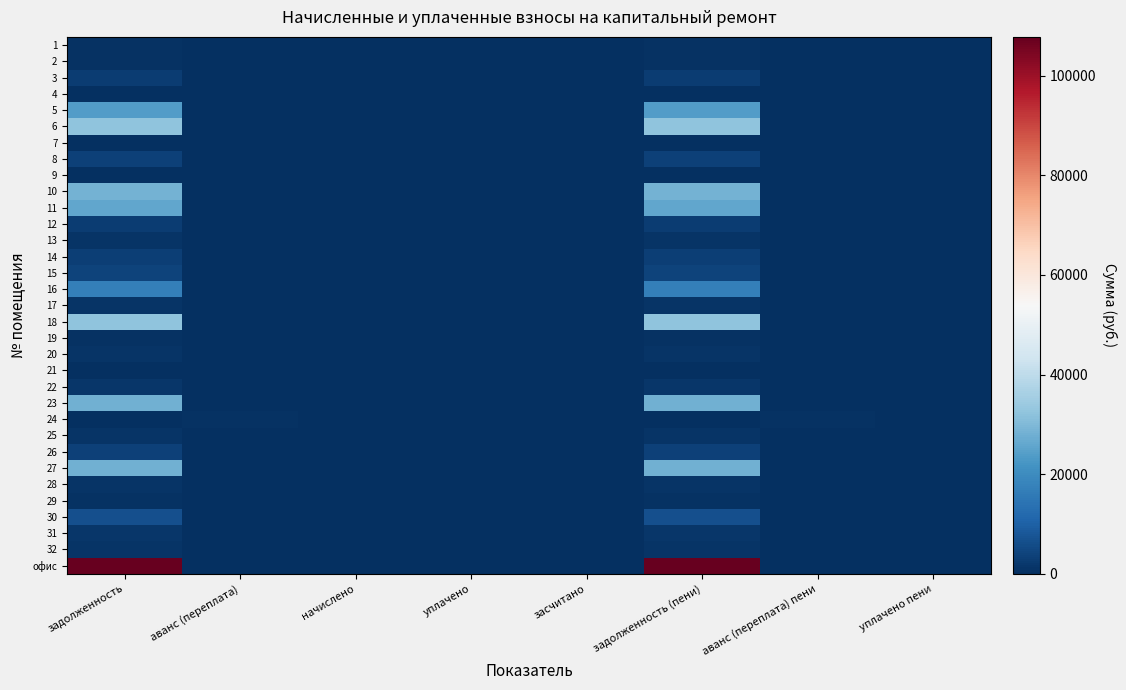

Reading left to right, extract all data points from this chart.

1: задолженность=591.5	аванс (переплата)=0.0	начислено=0.0	уплачено=0.0	засчитано=0.0	задолженность (пени)=591.5	аванс (переплата) пени=0.0	уплачено пени=0.0
2: задолженность=801.5	аванс (переплата)=0.0	начислено=0.0	уплачено=0.0	засчитано=0.0	задолженность (пени)=801.5	аванс (переплата) пени=0.0	уплачено пени=0.0
3: задолженность=2834.0	аванс (переплата)=0.0	начислено=0.0	уплачено=0.0	засчитано=0.0	задолженность (пени)=2834.0	аванс (переплата) пени=0.0	уплачено пени=0.0
4: задолженность=45.0	аванс (переплата)=0.0	начислено=0.0	уплачено=0.0	засчитано=0.0	задолженность (пени)=45.0	аванс (переплата) пени=0.0	уплачено пени=0.0
5: задолженность=23775.1	аванс (переплата)=0.0	начислено=0.0	уплачено=0.0	засчитано=0.0	задолженность (пени)=23775.1	аванс (переплата) пени=0.0	уплачено пени=0.0
6: задолженность=32030.9	аванс (переплата)=0.0	начислено=0.0	уплачено=0.0	засчитано=0.0	задолженность (пени)=32030.9	аванс (переплата) пени=0.0	уплачено пени=0.0
7: задолженность=2.0	аванс (переплата)=0.0	начислено=0.0	уплачено=0.0	засчитано=0.0	задолженность (пени)=2.0	аванс (переплата) пени=0.0	уплачено пени=0.0
8: задолженность=3524.2	аванс (переплата)=0.0	начислено=0.0	уплачено=0.0	засчитано=0.0	задолженность (пени)=3524.2	аванс (переплата) пени=0.0	уплачено пени=0.0
9: задолженность=0.0	аванс (переплата)=0.0	начислено=0.0	уплачено=0.0	засчитано=0.0	задолженность (пени)=0.0	аванс (переплата) пени=0.0	уплачено пени=0.0
10: задолженность=28586.2	аванс (переплата)=0.0	начислено=0.0	уплачено=0.0	засчитано=0.0	задолженность (пени)=28586.2	аванс (переплата) пени=0.0	уплачено пени=0.0
11: задолженность=25811.2	аванс (переплата)=0.0	начислено=0.0	уплачено=0.0	засчитано=0.0	задолженность (пени)=25811.2	аванс (переплата) пени=0.0	уплачено пени=0.0
12: задолженность=2666.0	аванс (переплата)=0.0	начислено=0.0	уплачено=0.0	засчитано=0.0	задолженность (пени)=2666.0	аванс (переплата) пени=0.0	уплачено пени=0.0
13: задолженность=1193.8	аванс (переплата)=0.0	начислено=0.0	уплачено=0.0	засчитано=0.0	задолженность (пени)=1193.8	аванс (переплата) пени=0.0	уплачено пени=0.0
14: задолженность=3236.4	аванс (переплата)=0.0	начислено=0.0	уплачено=0.0	засчитано=0.0	задолженность (пени)=3236.4	аванс (переплата) пени=0.0	уплачено пени=0.0
15: задолженность=4116.9	аванс (переплата)=0.0	начислено=0.0	уплачено=0.0	засчитано=0.0	задолженность (пени)=4116.9	аванс (переплата) пени=0.0	уплачено пени=0.0
16: задолженность=17153.2	аванс (переплата)=0.0	начислено=0.0	уплачено=0.0	засчитано=0.0	задолженность (пени)=17153.2	аванс (переплата) пени=0.0	уплачено пени=0.0
17: задолженность=1191.7	аванс (переплата)=0.0	начислено=0.0	уплачено=0.0	засчитано=0.0	задолженность (пени)=1191.7	аванс (переплата) пени=0.0	уплачено пени=0.0
18: задолженность=32001.4	аванс (переплата)=0.0	начислено=0.0	уплачено=0.0	засчитано=0.0	задолженность (пени)=32001.4	аванс (переплата) пени=0.0	уплачено пени=0.0
19: задолженность=699.8	аванс (переплата)=0.0	начислено=0.0	уплачено=0.0	засчитано=0.0	задолженность (пени)=699.8	аванс (переплата) пени=0.0	уплачено пени=0.0
20: задолженность=857.9	аванс (переплата)=0.0	начислено=0.0	уплачено=0.0	засчитано=0.0	задолженность (пени)=857.9	аванс (переплата) пени=0.0	уплачено пени=0.0
21: задолженность=0.0	аванс (переплата)=0.0	начислено=0.0	уплачено=0.0	засчитано=0.0	задолженность (пени)=0.0	аванс (переплата) пени=0.0	уплачено пени=0.0
22: задолженность=1598.9	аванс (переплата)=0.0	начислено=0.0	уплачено=0.0	засчитано=0.0	задолженность (пени)=1598.9	аванс (переплата) пени=0.0	уплачено пени=0.0
23: задолженность=28063.2	аванс (переплата)=0.0	начислено=0.0	уплачено=0.0	засчитано=0.0	задолженность (пени)=28063.2	аванс (переплата) пени=0.0	уплачено пени=0.0
24: задолженность=0.0	аванс (переплата)=430.7	начислено=0.0	уплачено=0.0	засчитано=0.0	задолженность (пени)=0.0	аванс (переплата) пени=430.7	уплачено пени=0.0
25: задолженность=1071.7	аванс (переплата)=0.0	начислено=0.0	уплачено=0.0	засчитано=0.0	задолженность (пени)=1071.7	аванс (переплата) пени=0.0	уплачено пени=0.0
26: задолженность=3585.2	аванс (переплата)=0.0	начислено=0.0	уплачено=0.0	засчитано=0.0	задолженность (пени)=3585.2	аванс (переплата) пени=0.0	уплачено пени=0.0
27: задолженность=28209.1	аванс (переплата)=0.0	начислено=0.0	уплачено=0.0	засчитано=0.0	задолженность (пени)=28209.1	аванс (переплата) пени=0.0	уплачено пени=0.0
28: задолженность=856.4	аванс (переплата)=0.0	начислено=0.0	уплачено=0.0	засчитано=0.0	задолженность (пени)=856.4	аванс (переплата) пени=0.0	уплачено пени=0.0
29: задолженность=575.8	аванс (переплата)=0.0	начислено=0.0	уплачено=0.0	засчитано=0.0	задолженность (пени)=575.8	аванс (переплата) пени=0.0	уплачено пени=0.0
30: задолженность=6633.4	аванс (переплата)=0.0	начислено=0.0	уплачено=0.0	засчитано=0.0	задолженность (пени)=6633.4	аванс (переплата) пени=0.0	уплачено пени=0.0
31: задолженность=1409.8	аванс (переплата)=0.0	начислено=0.0	уплачено=0.0	засчитано=0.0	задолженность (пени)=1409.8	аванс (переплата) пени=0.0	уплачено пени=0.0
32: задолженность=842.5	аванс (переплата)=0.0	начислено=0.0	уплачено=0.0	засчитано=0.0	задолженность (пени)=842.5	аванс (переплата) пени=0.0	уплачено пени=0.0
офис: задолженность=107790.3	аванс (переплата)=0.0	начислено=0.0	уплачено=0.0	засчитано=0.0	задолженность (пени)=107790.3	аванс (переплата) пени=0.0	уплачено пени=0.0